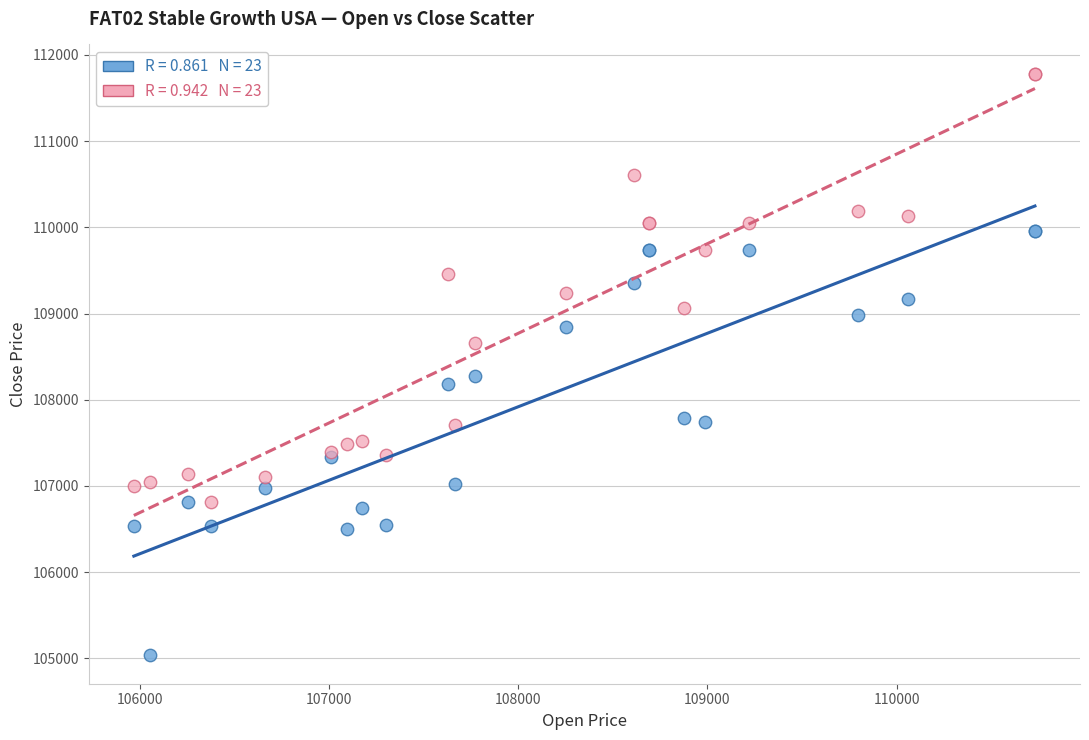

Across all series, what Y value is closest to 108413?

108275